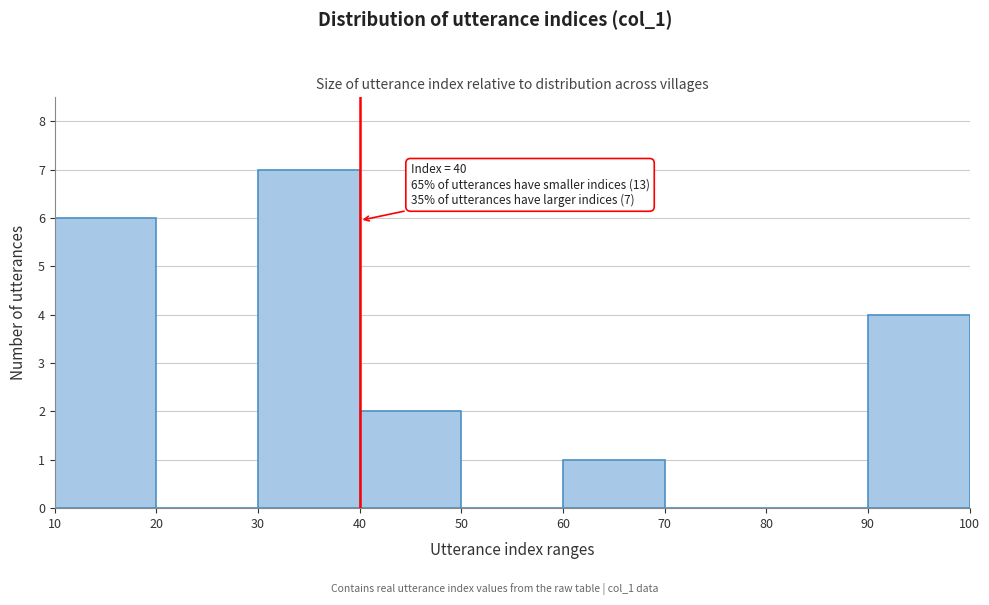

Which range on the x-axis has the tallest bar?

30 to 40